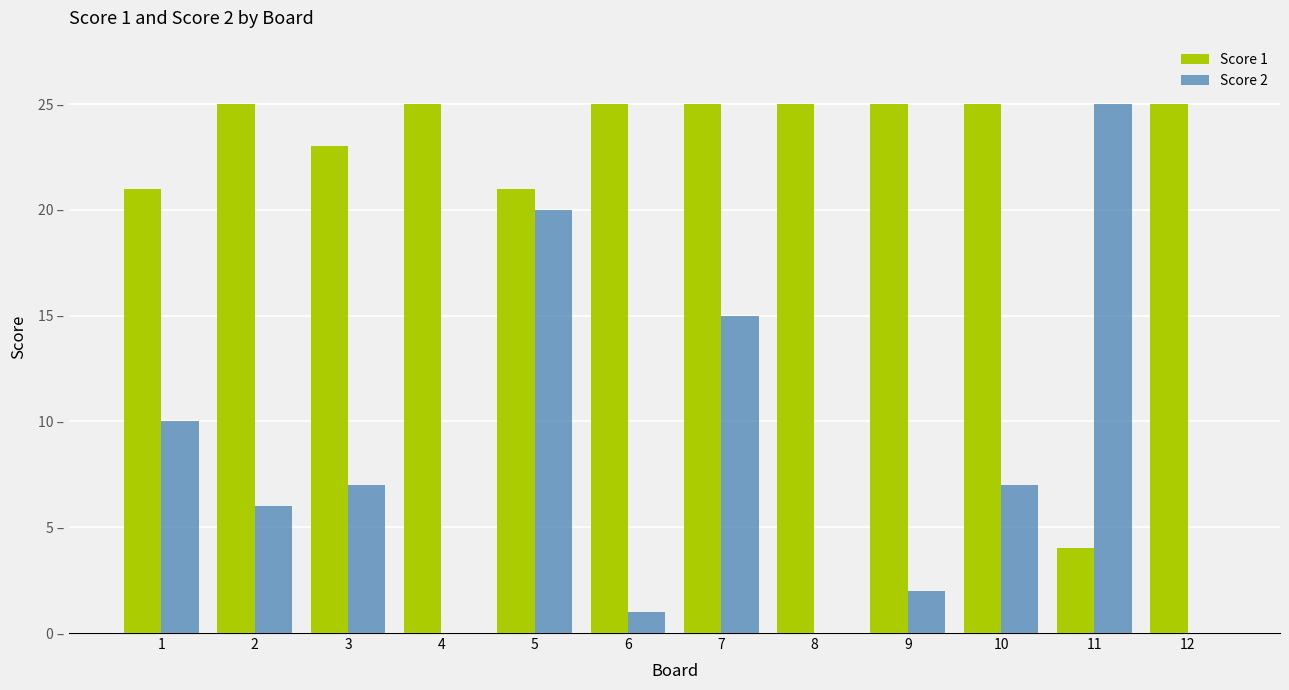

What is the greatest value displayed?

25